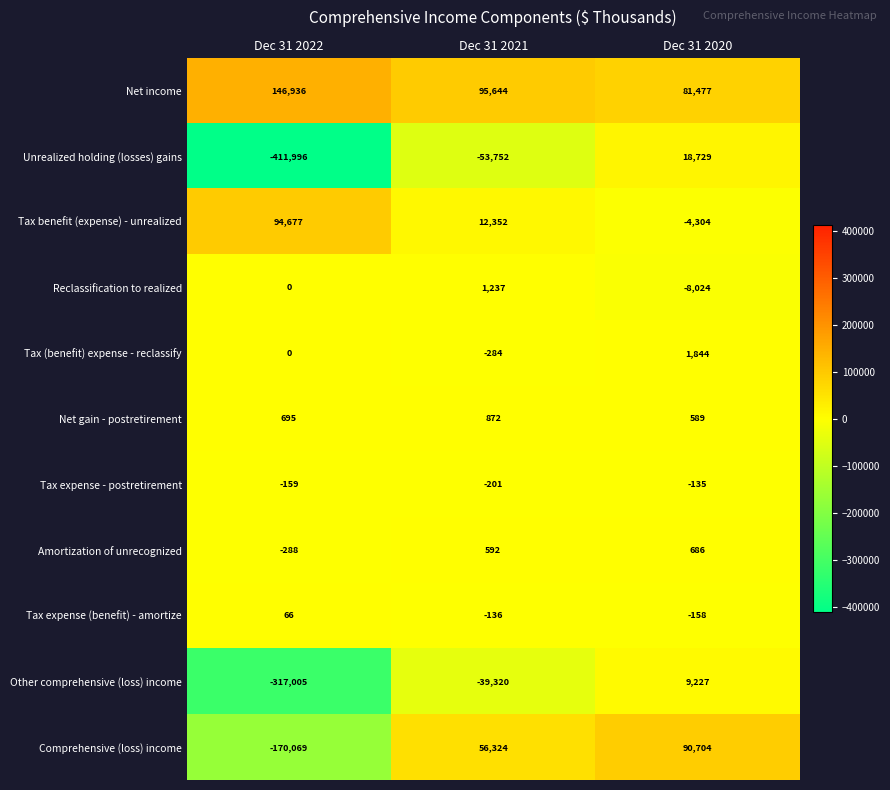

What is the maximum value shown in the chart?

146936